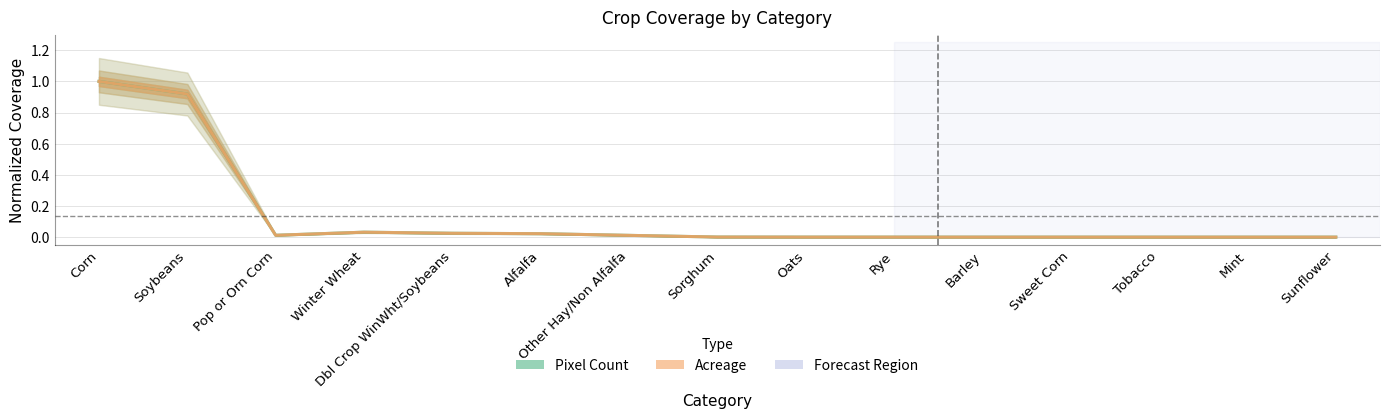

Which series has the widest spread of values?

Pixel Count